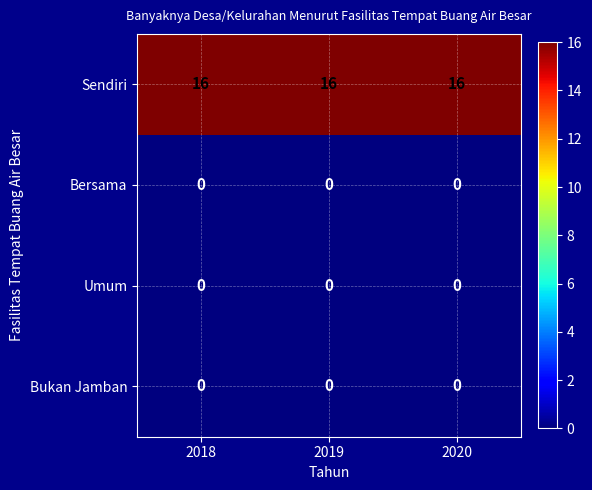

The Umum series shows 0 at 2020. True or false?

True